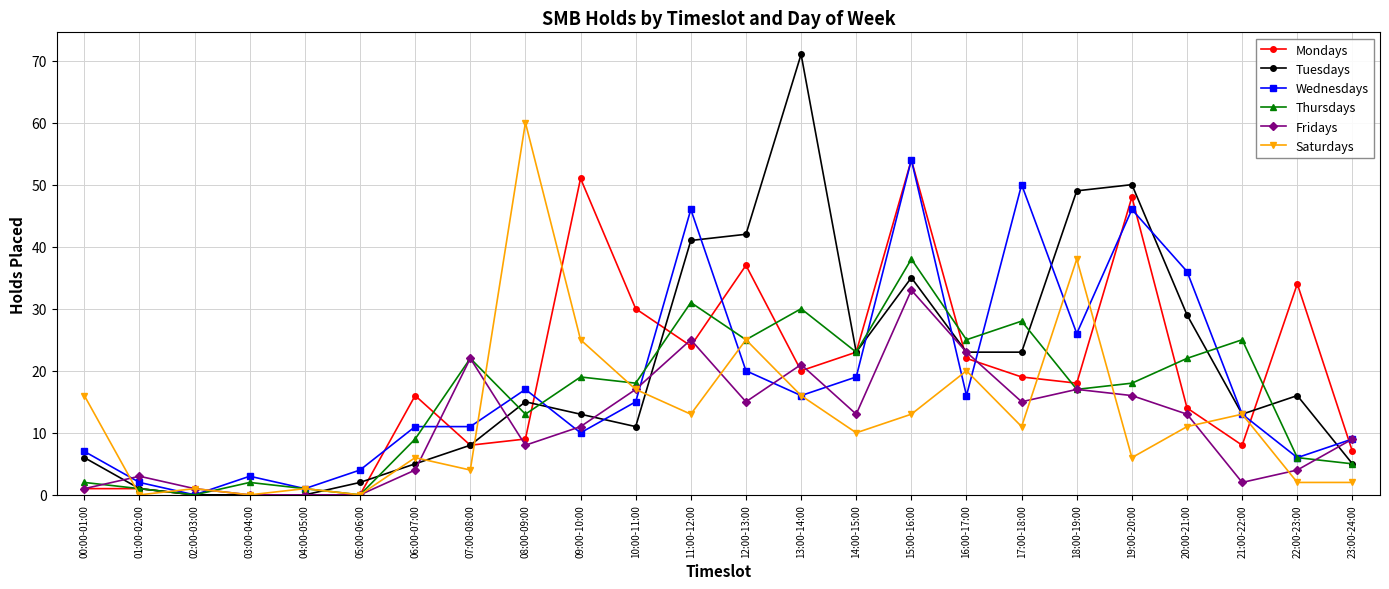

At which category is the sum across all series the highest?

15:00-16:00